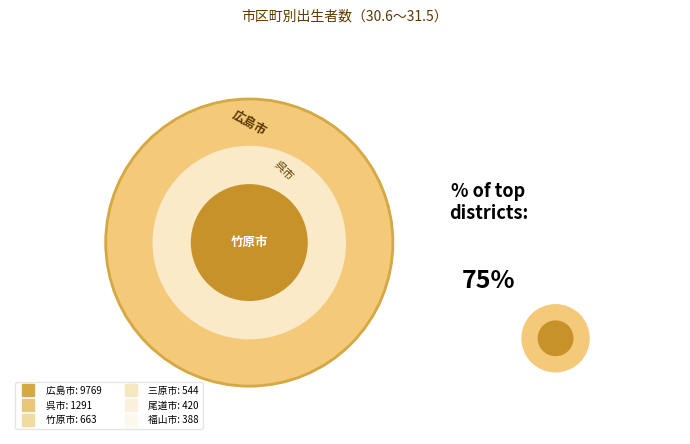

Combined, do 呉市 and 尾道市 account for over 50%?

No